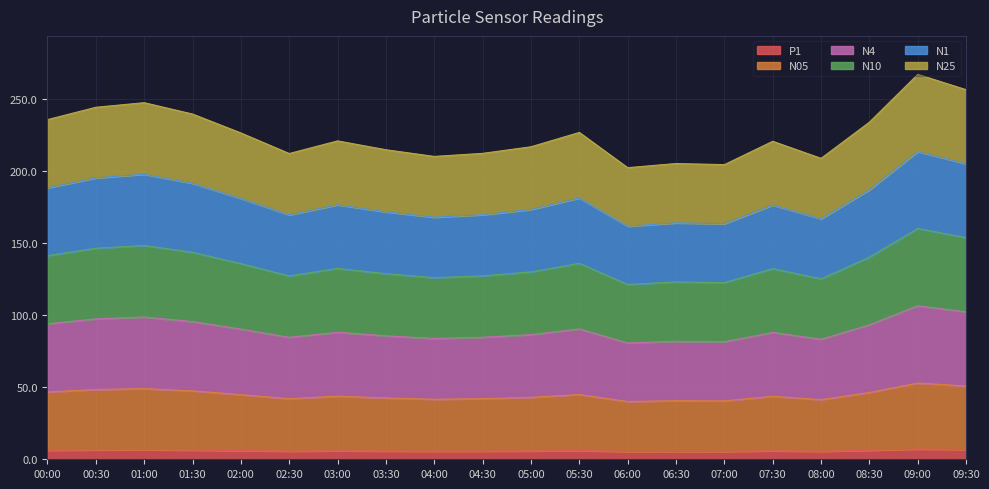

Rank the categories by N05 value from lowest to highest.

06:00, 07:00, 06:30, 08:00, 04:00, 02:30, 04:30, 03:30, 05:00, 07:30, 03:00, 02:00, 05:30, 08:30, 00:00, 01:30, 00:30, 01:00, 09:30, 09:00